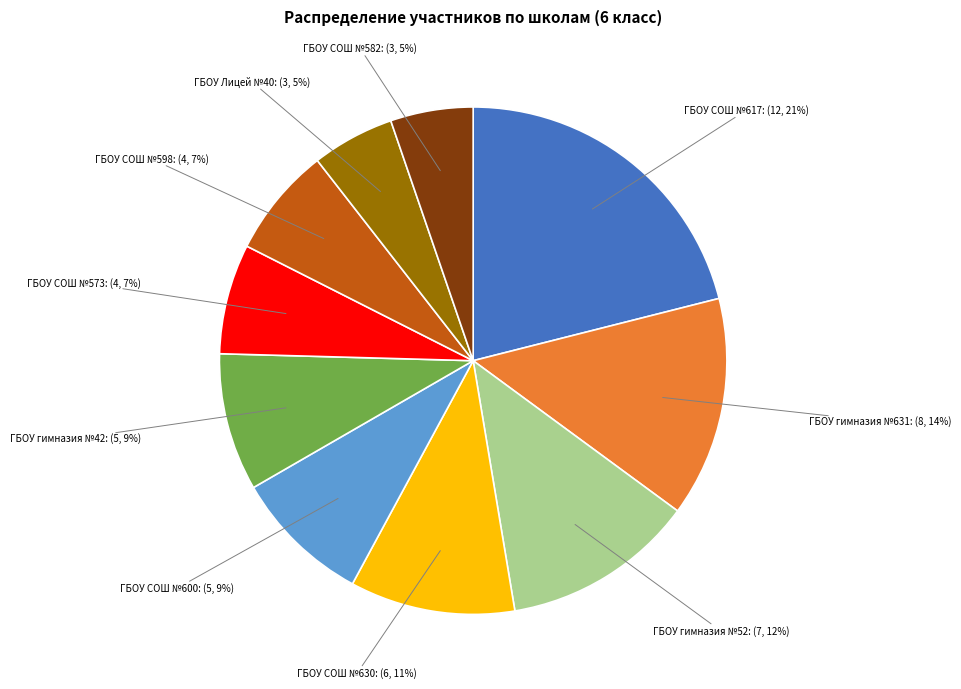

How many segments does this pie chart have?

10